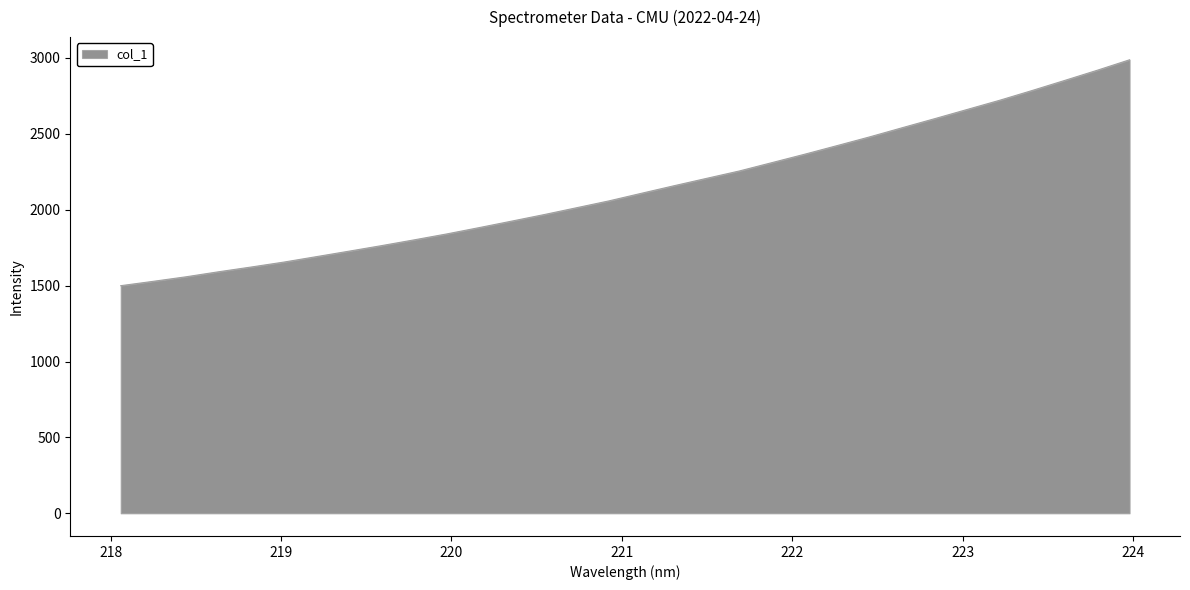

What is the maximum value shown in the chart?

2988.1